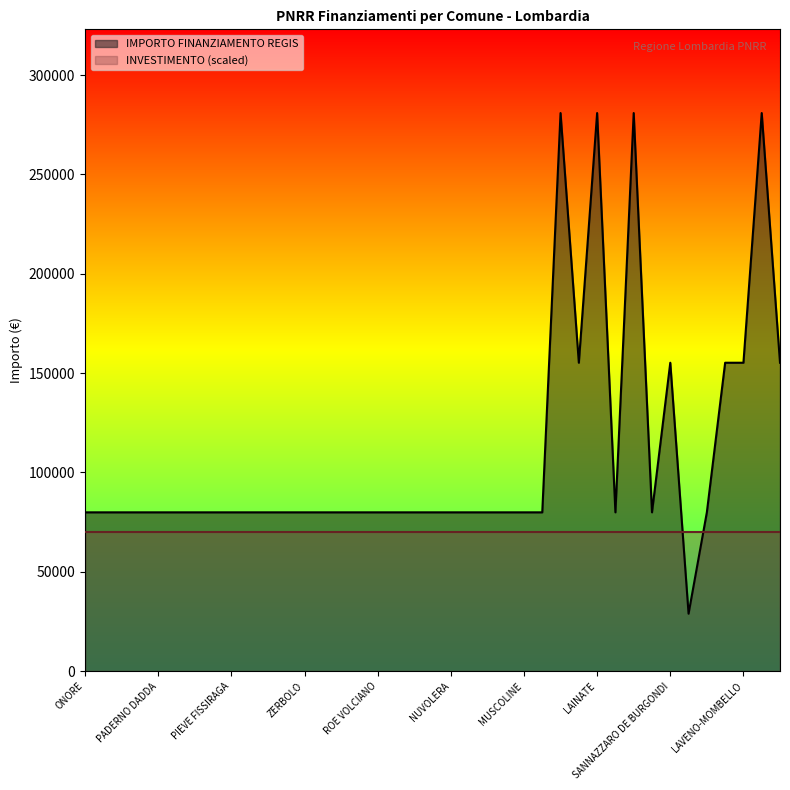

Between MONZAMBANO and MORAZZONE, which is larger?

MONZAMBANO